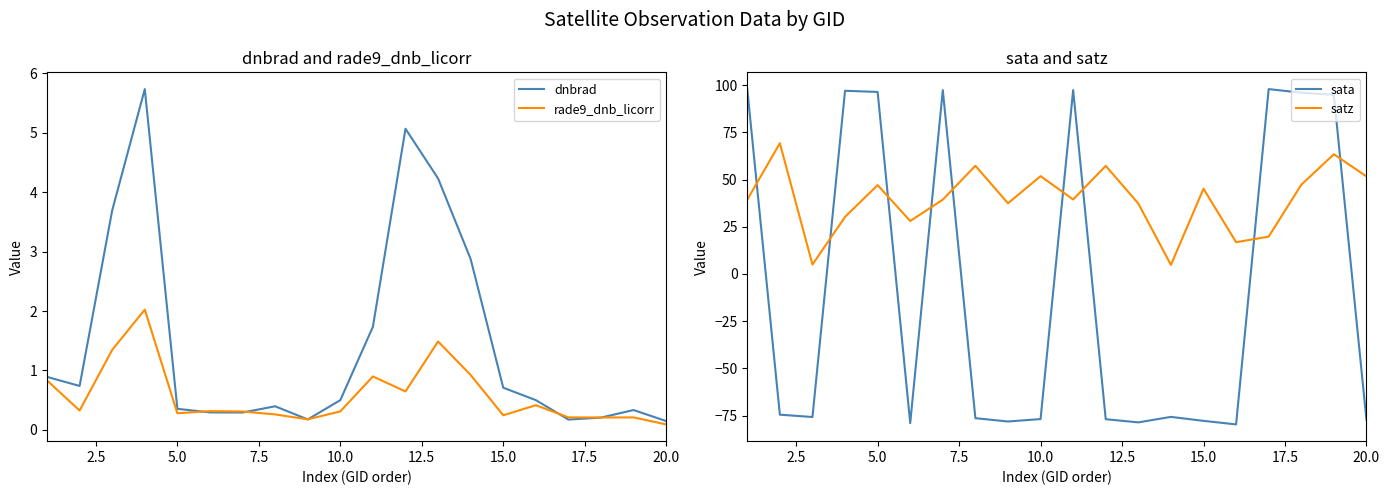

Which series has the largest total across all categories?

satz